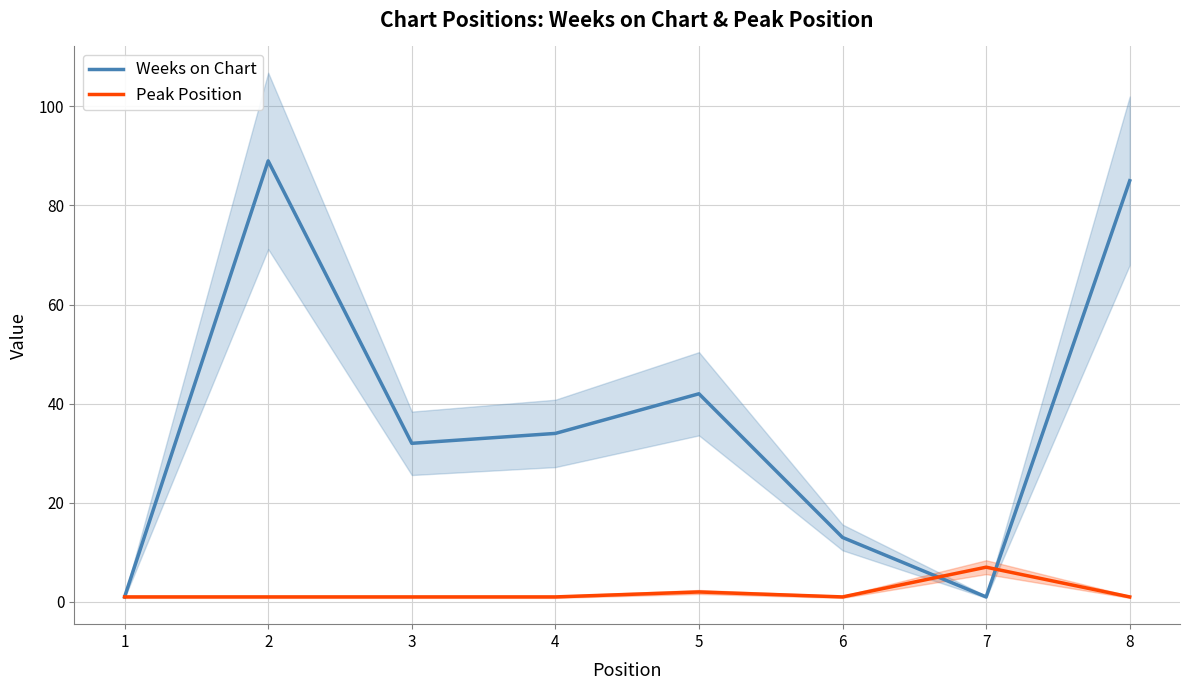

True or false: Weeks on Chart has a value of 68 at 5.

False